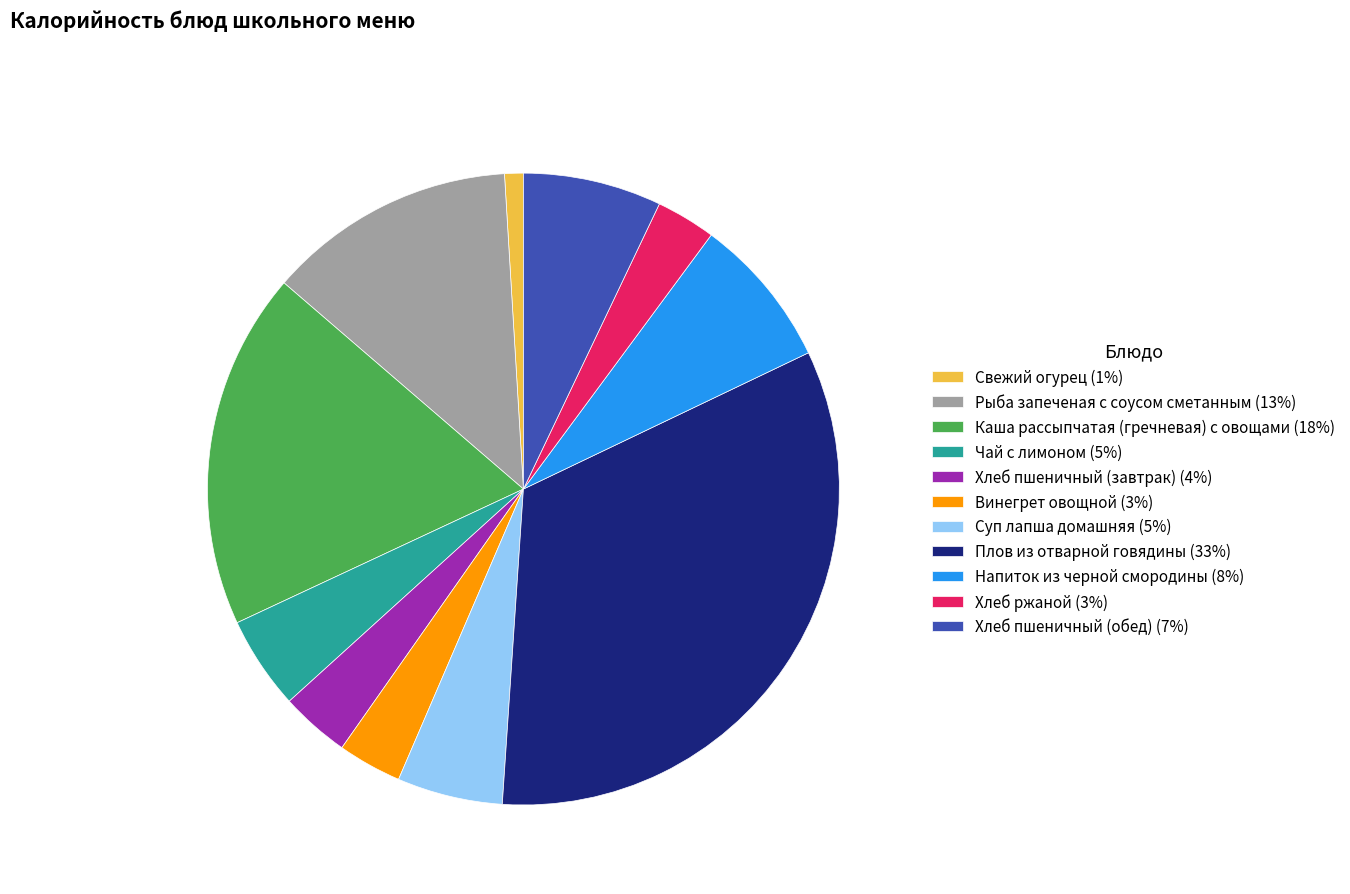

Which has a higher value, Плов из отварной говядины (33%) or Чай с лимоном (5%)?

Плов из отварной говядины (33%)